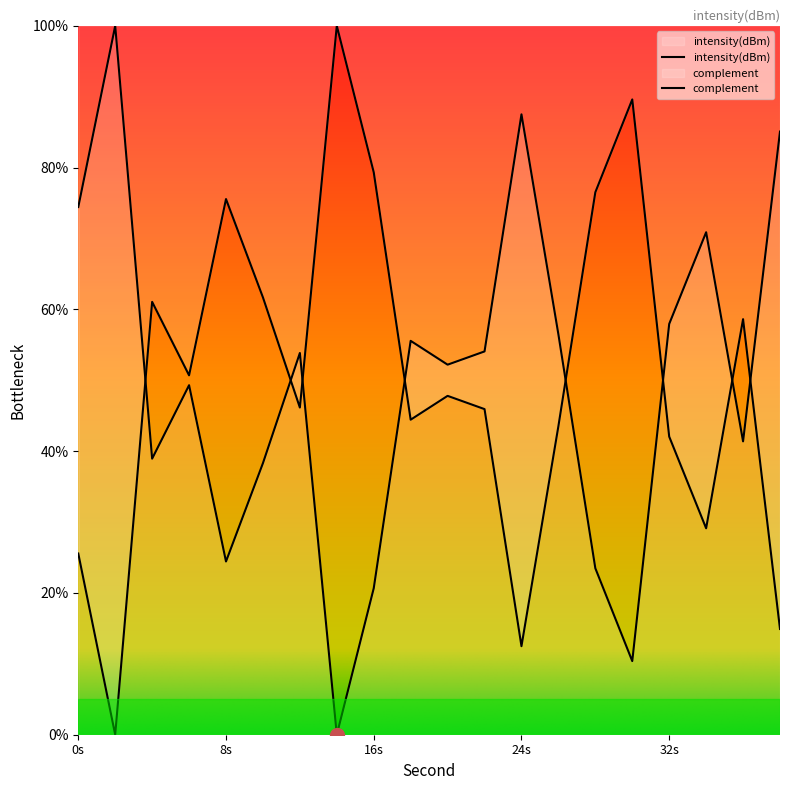

What is the greatest value displayed?

100.0